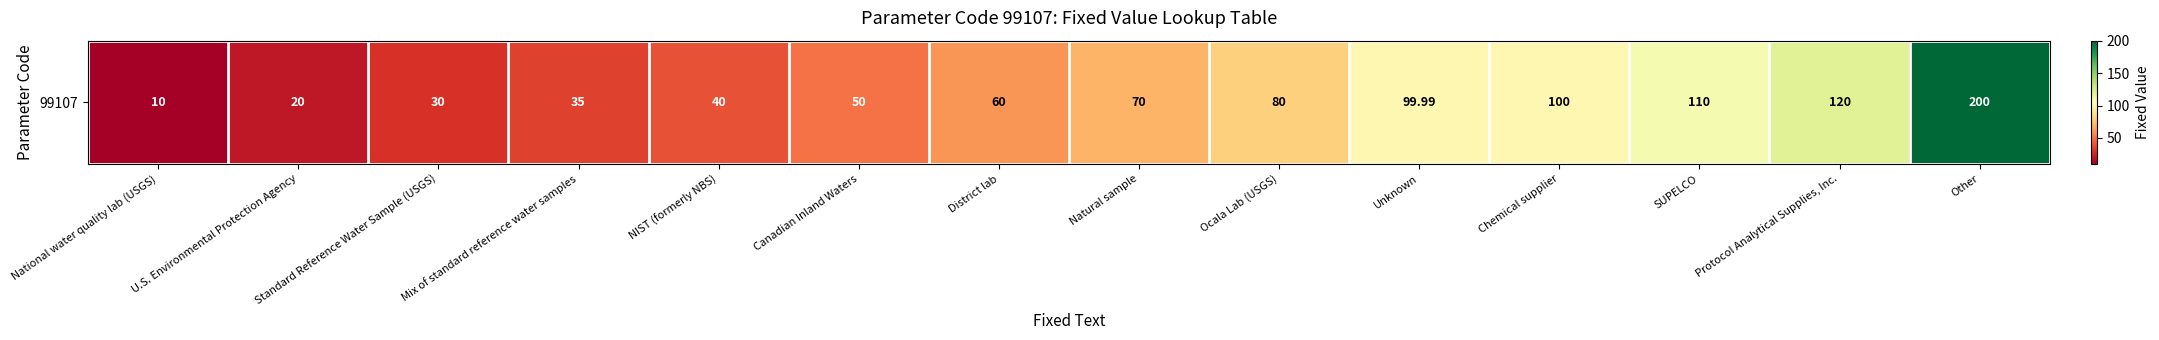

What is the maximum value shown in the chart?

200.0